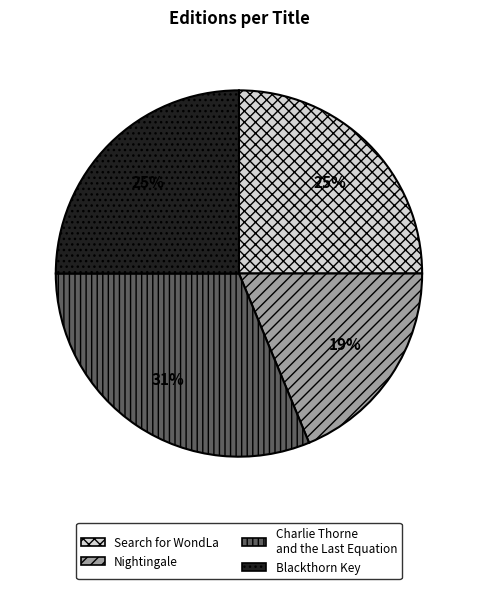

Is there any slice that represents more than half of the pie?

No